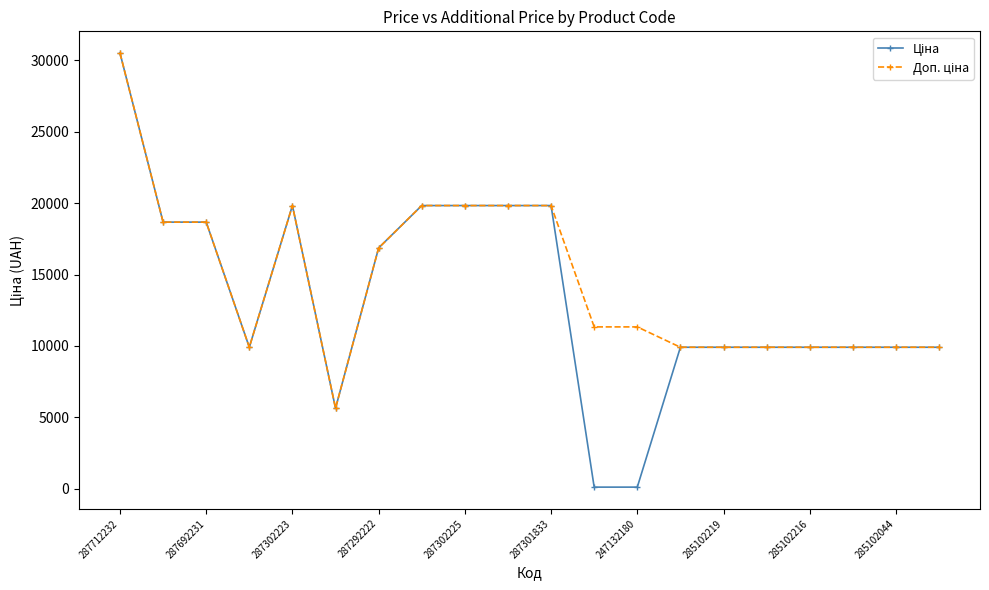

Does the chart have visible grid lines?

No